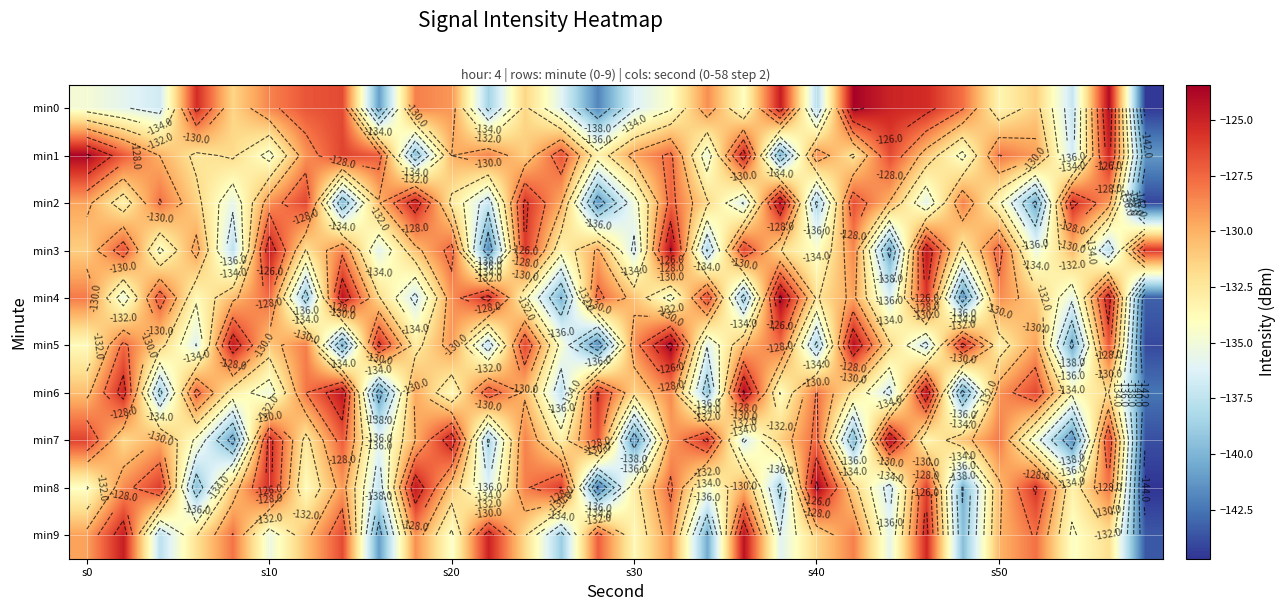

What is the highest value of the min4 series?

-123.6